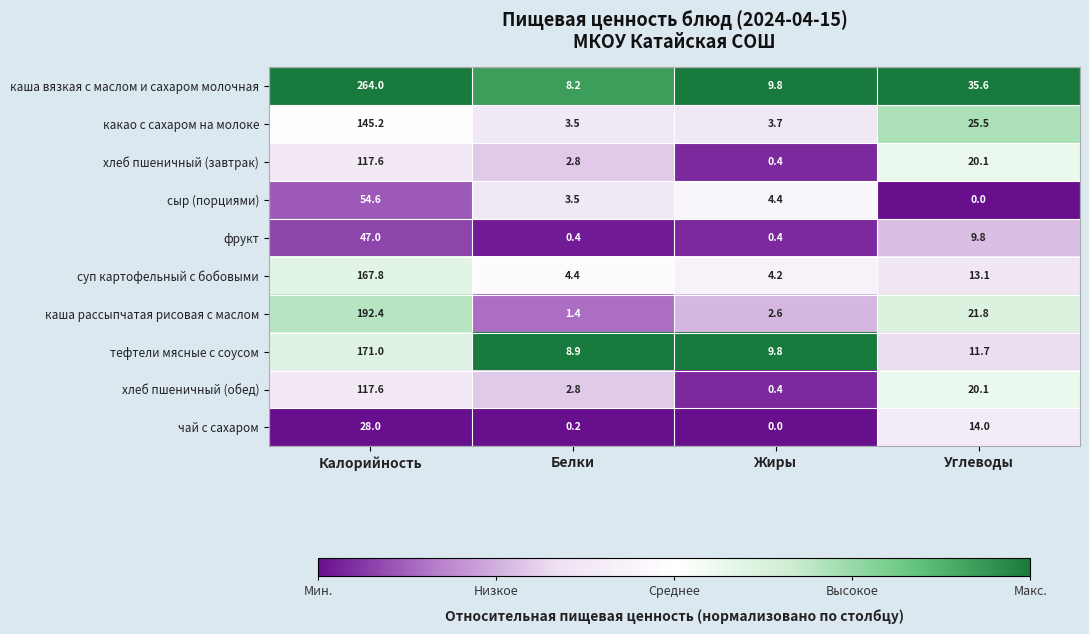

Count the number of data series in this chart.

10